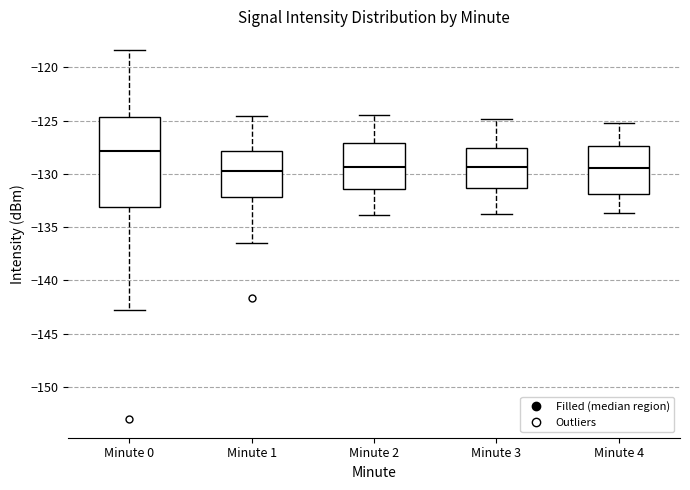

Reading left to right, transcribe this box plot: for each box, give where its median line is, the range the box spans, and where its two whiskers end, as read against the y-axis. The values are not printed on the chart, so give them approximately, as read against the axis.

Minute 0: median -128.0, box -133.0 to -124.5, whiskers -143.0 to -118.5
Minute 1: median -129.5, box -132.0 to -128.0, whiskers -136.5 to -124.5
Minute 2: median -129.5, box -131.5 to -127.0, whiskers -134.0 to -124.5
Minute 3: median -129.5, box -131.5 to -127.5, whiskers -134.0 to -125.0
Minute 4: median -129.5, box -132.0 to -127.5, whiskers -133.5 to -125.0